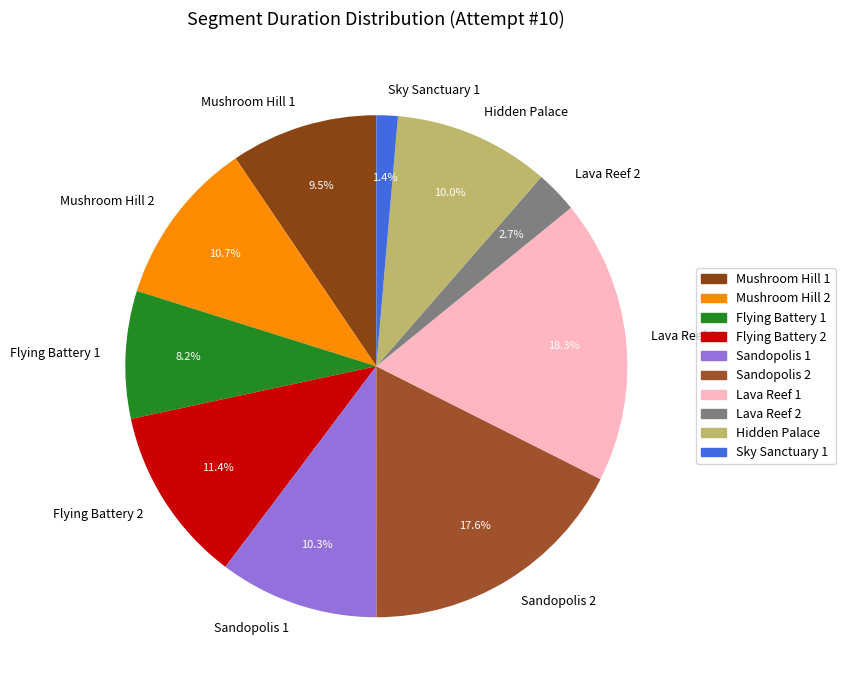

Between Flying Battery 2 and Mushroom Hill 1, which is larger?

Flying Battery 2